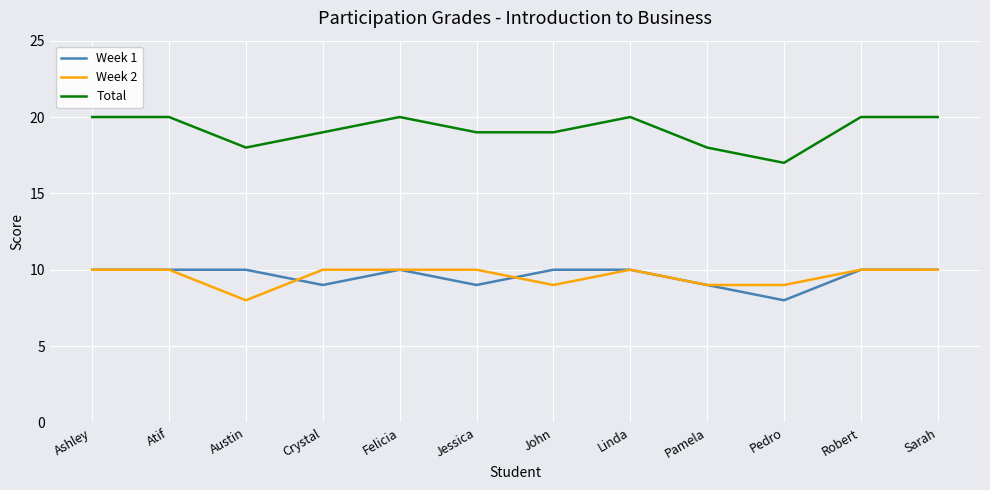

Reading left to right, list all the values displayed in this chart.

Week 1: 10	10	10	9	10	9	10	10	9	8	10	10
Week 2: 10	10	8	10	10	10	9	10	9	9	10	10
Total: 20	20	18	19	20	19	19	20	18	17	20	20